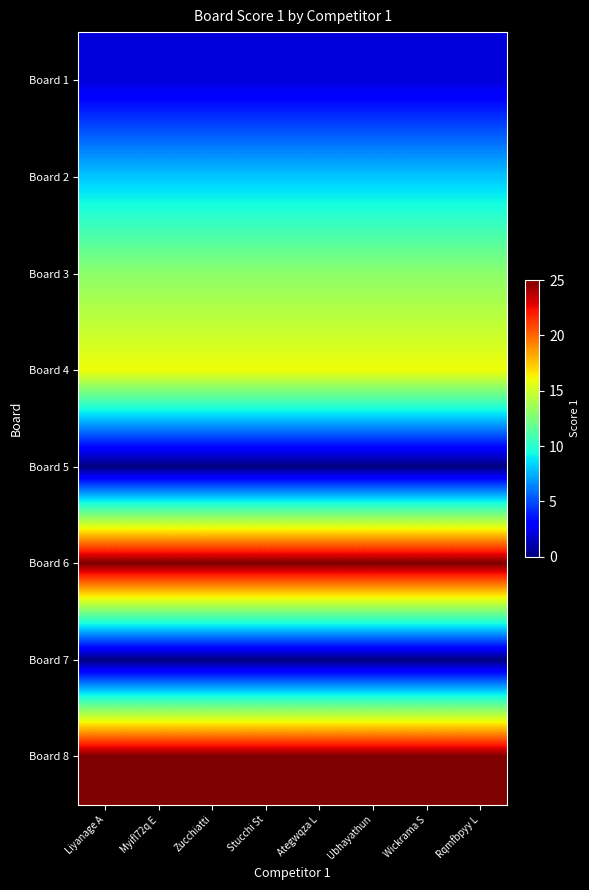

At which category does the chart reach its peak across all series?

Liyanage A